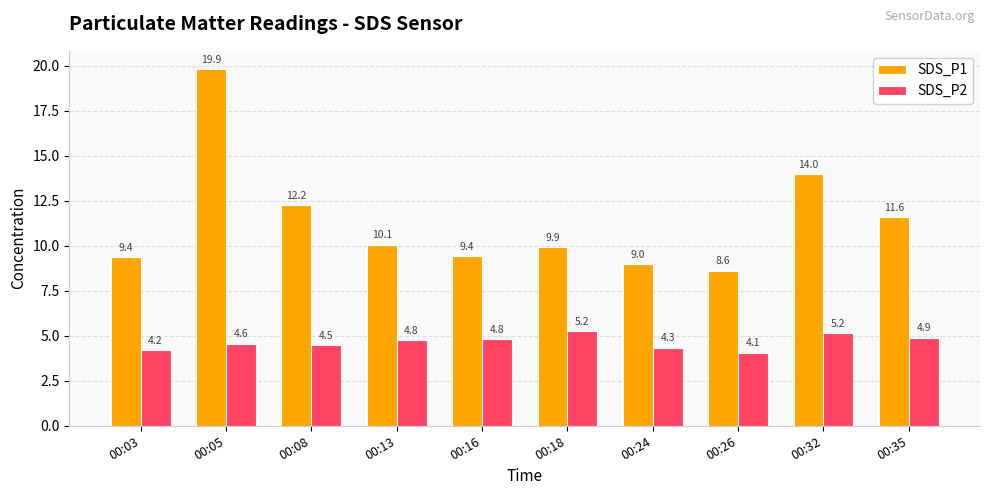

At how many categories does at least one series exceed 13?

2